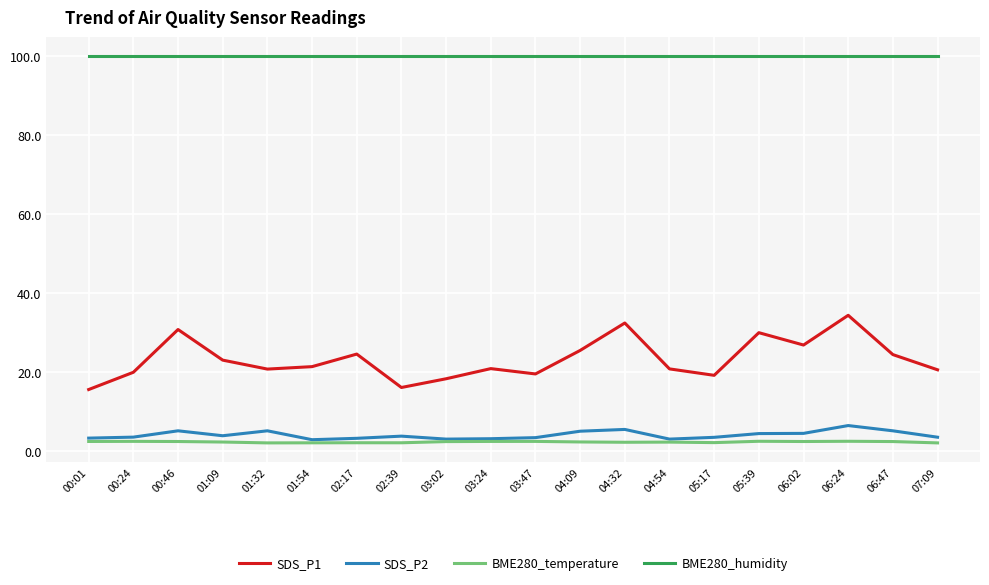

True or false: SDS_P1 and BME280_humidity cross at least once.

False